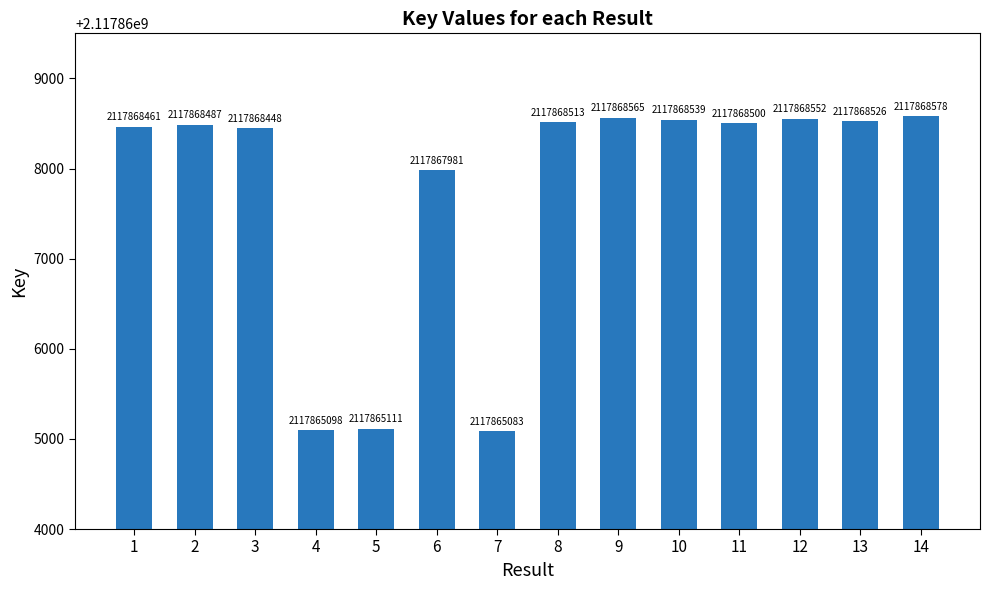

What is the sum of all values?

29650148442